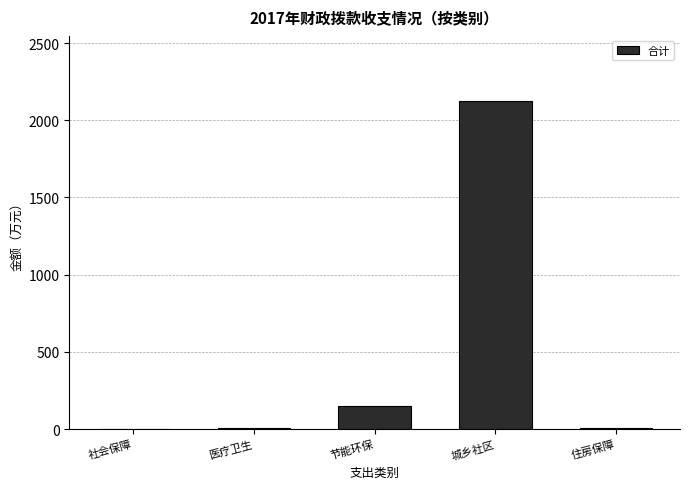

What is the greatest value displayed?

2122.2